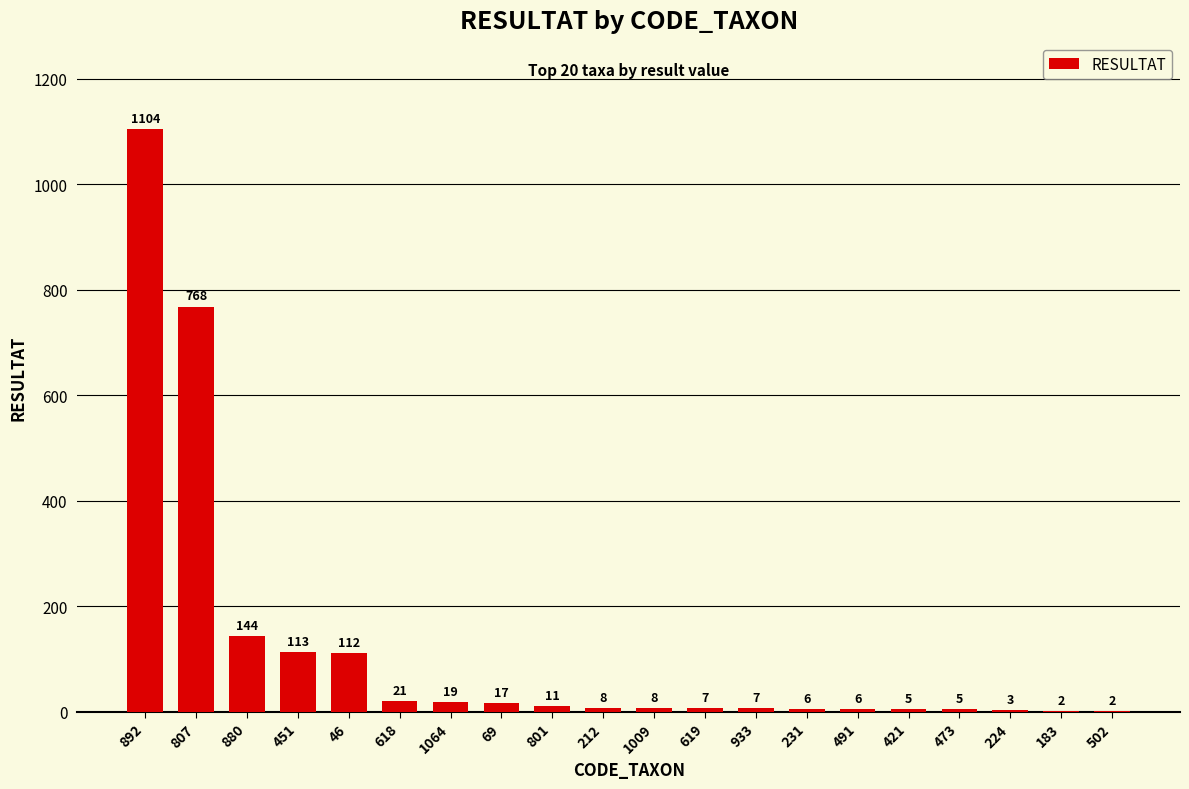

Are the bars horizontal?

No